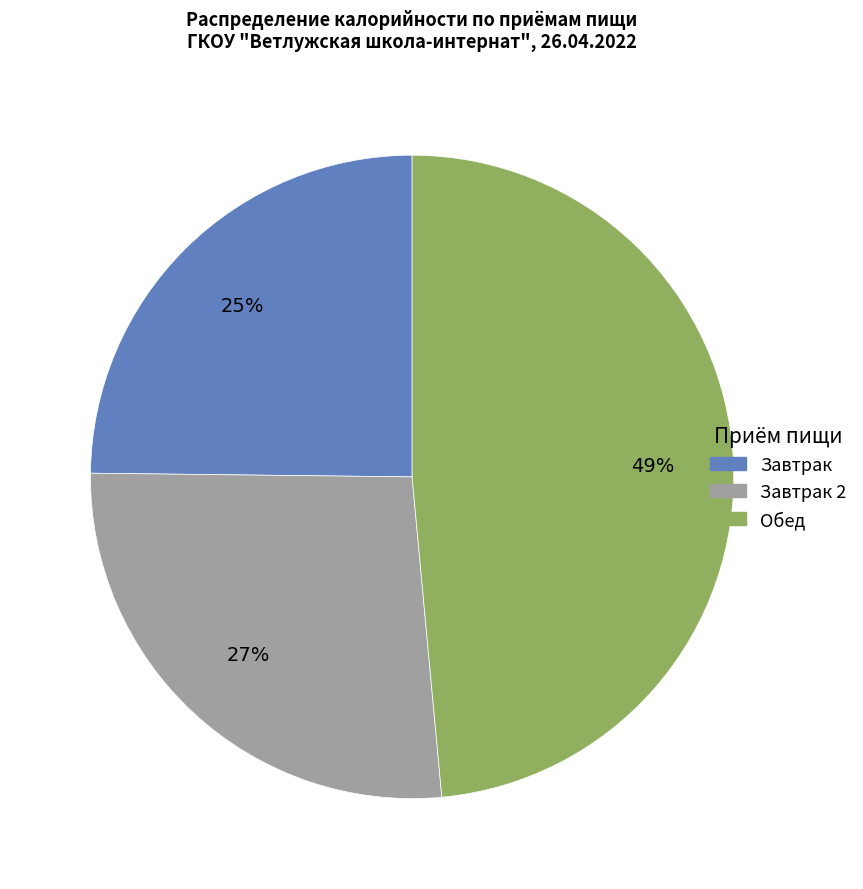

Which slice is the largest?

Обед